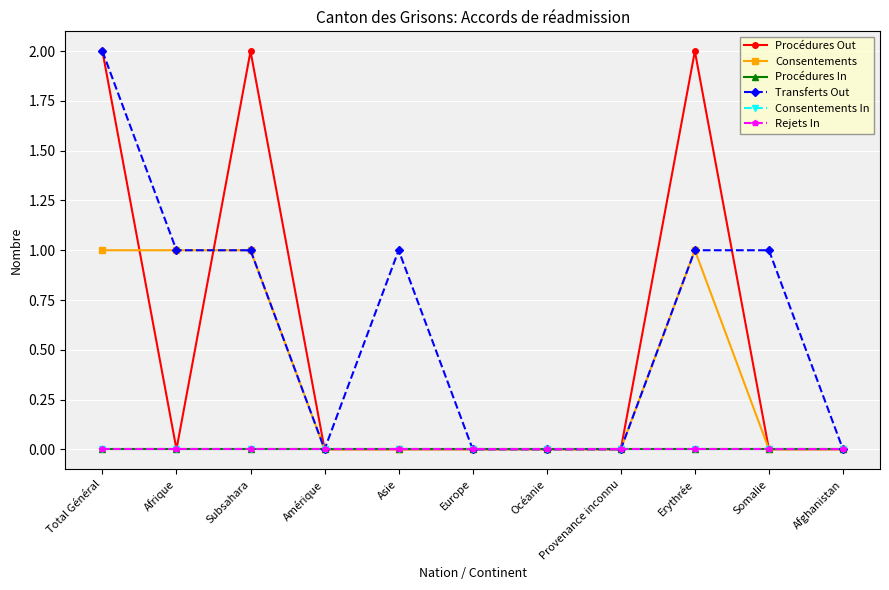

True or false: Consentements In and Rejets In intersect in this chart.

False